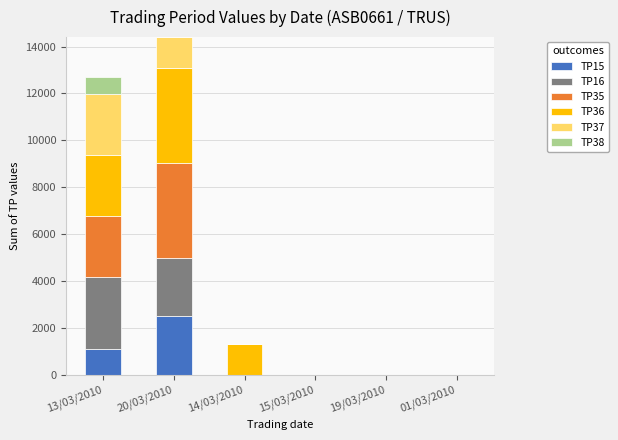

What is the maximum value for TP15?

2499.0